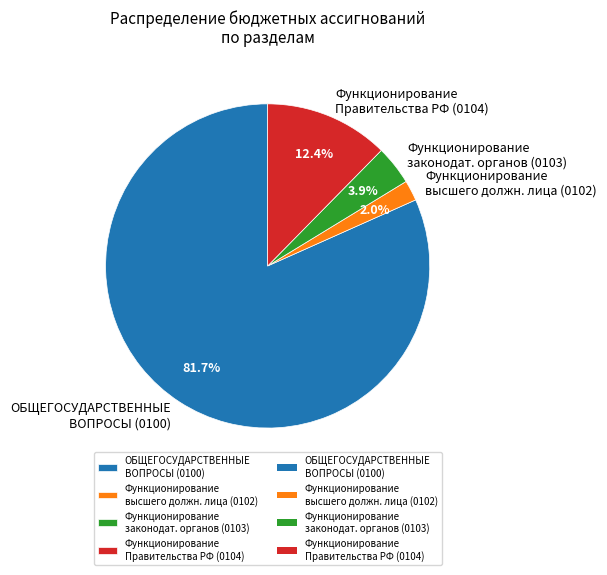

To the nearest percent, what is the average slice percentage?

25%